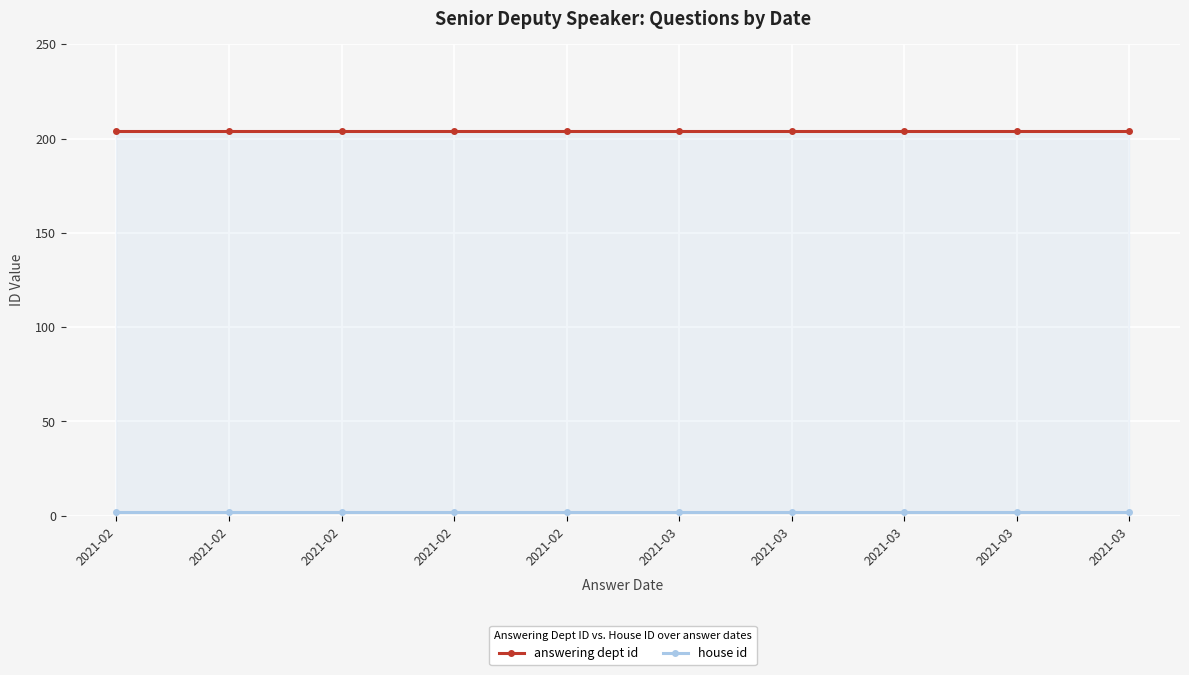

What is the average value of the answering dept id series?

204